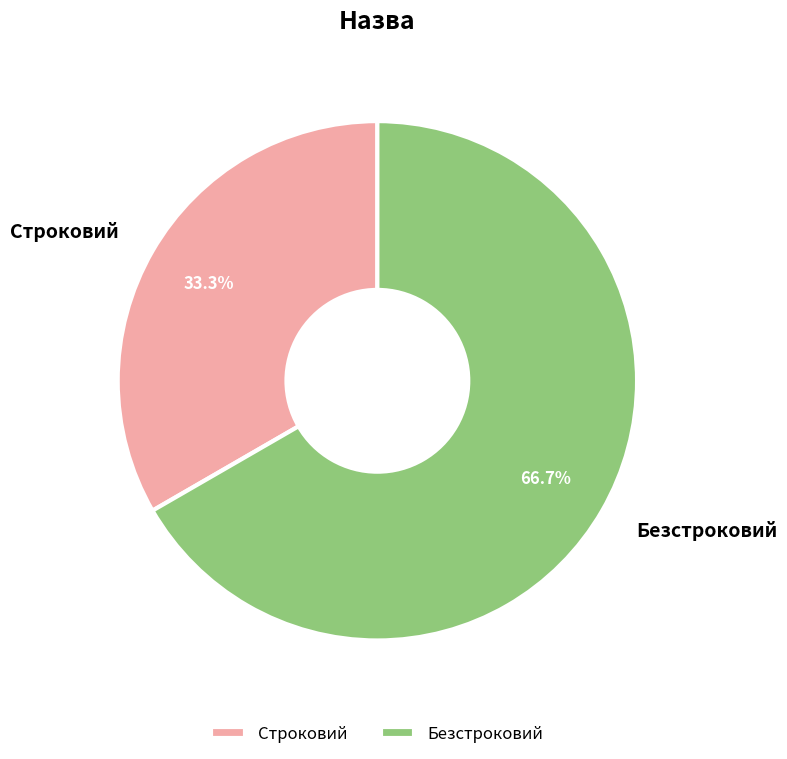

What is the ratio of the value at Безстроковий to the value at Строковий?

2.0